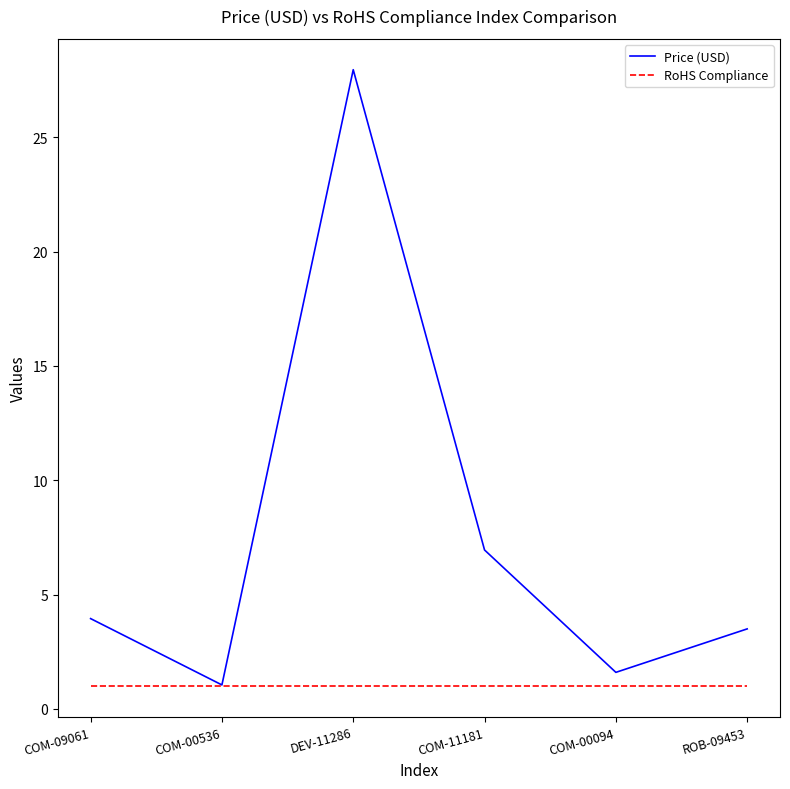

Is the value of Price (USD) at DEV-11286 greater than the value of RoHS Compliance at COM-09061?

Yes